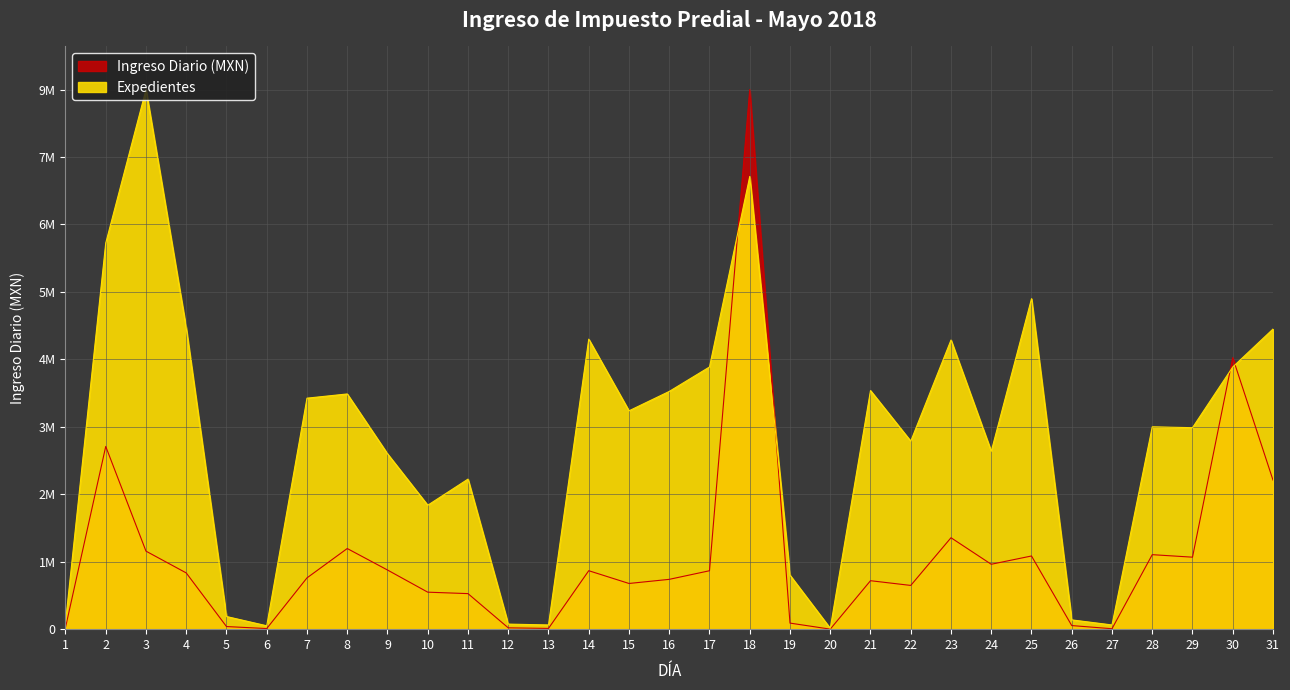

Reading left to right, extract all data points from this chart.

Ingreso Diario (MXN): 27052.8	3059035.5	1306064.6	941435.1	43791.1	10161.4	858497.8	1349990.2	990291.4	619349.2	595145.0	22088.3	12664.3	978624.1	764969.4	834054.5	978033.8	9032685.9	101608.3	557.0	811274.7	732132.9	1530541.4	1086535.0	1225160.2	60139.8	7385.7	1247208.4	1205177.4	4545093.3	2495883.3
Expedientes: 112908.6	6464015.9	9032685.9	5038545.1	211703.6	56454.3	3867118.7	3937686.5	2935622.9	2074695.0	2512215.8	84681.4	70567.9	4855068.7	3655415.1	3980027.2	4389320.8	7578988.0	903268.6	14113.6	3994140.8	3147326.5	4840955.1	2977963.6	5532520.1	155249.3	70567.9	3387257.2	3373143.7	4389320.8	5024431.5